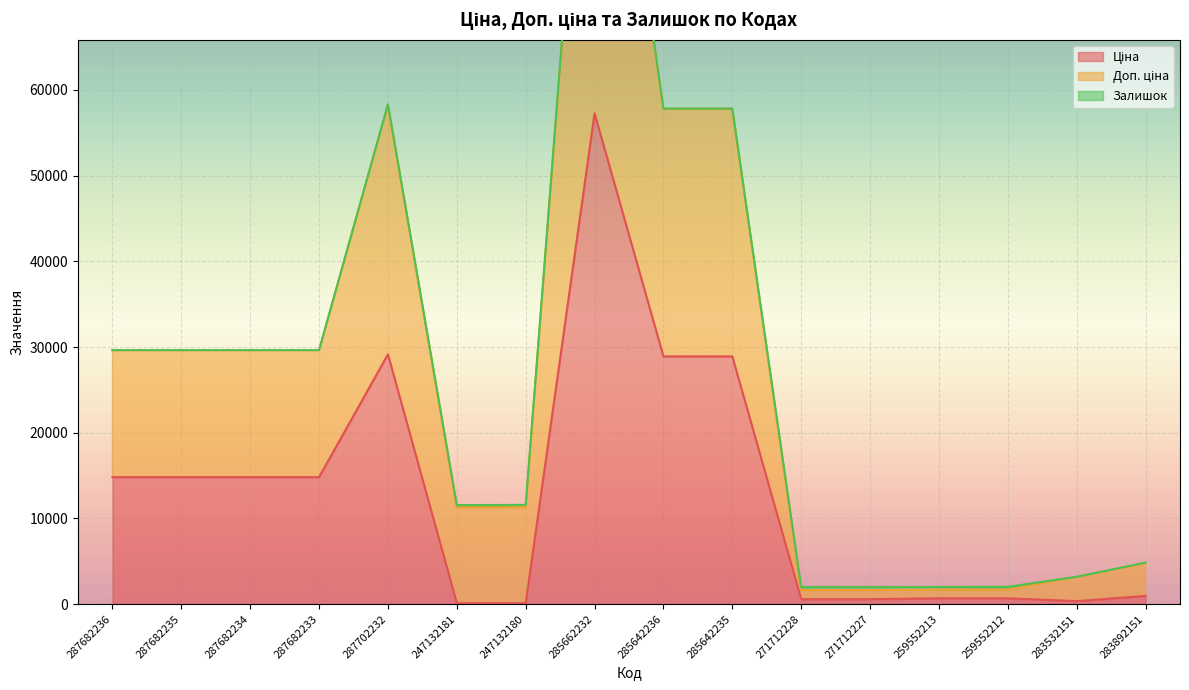

What is the spread (max minus min) of values at 285642236?

28917.7